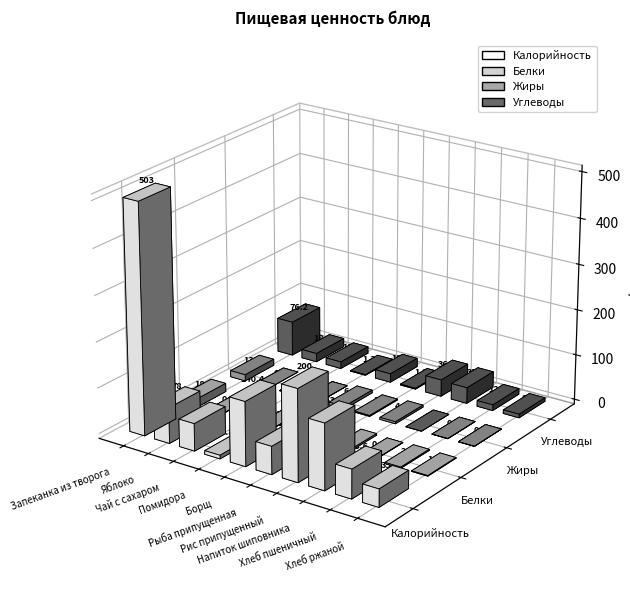

At which category is the sum across all series the highest?

Запеканка из творога